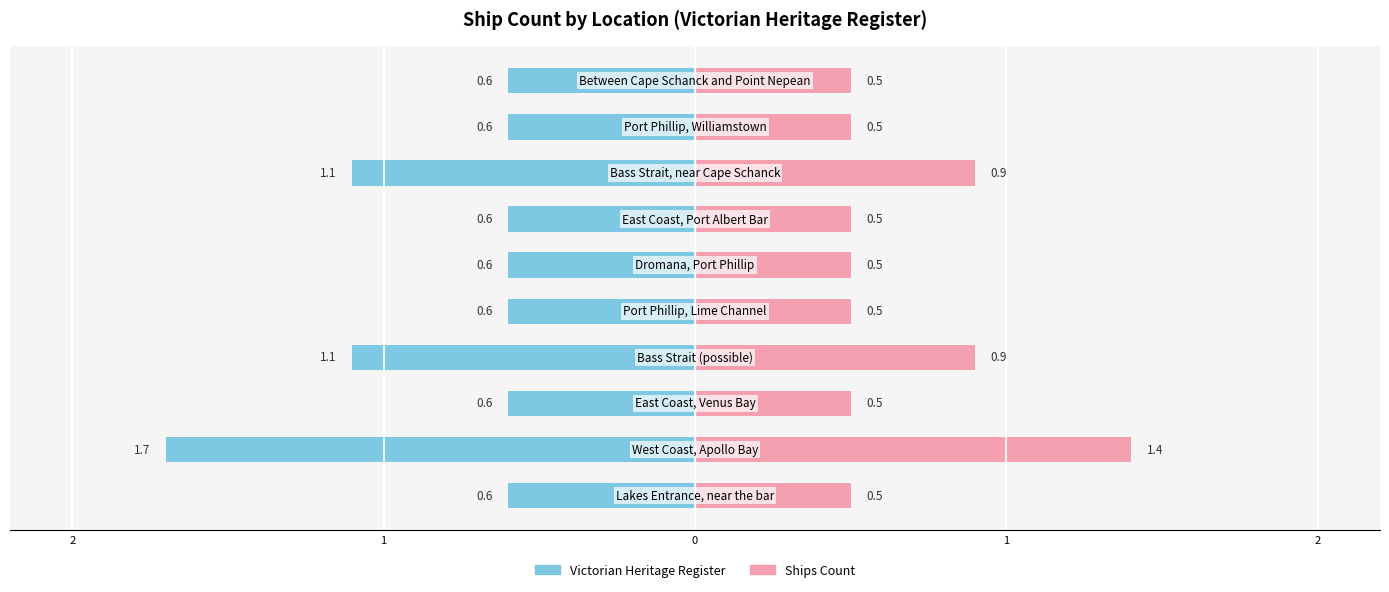

The value of Victorian Heritage Register at 2 is -0.6. True or false?

True